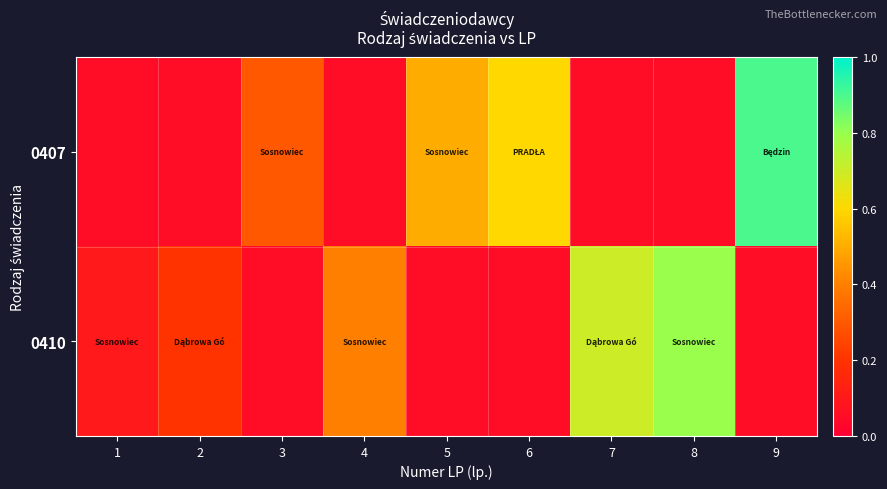

What is the maximum value shown in the chart?

0.9